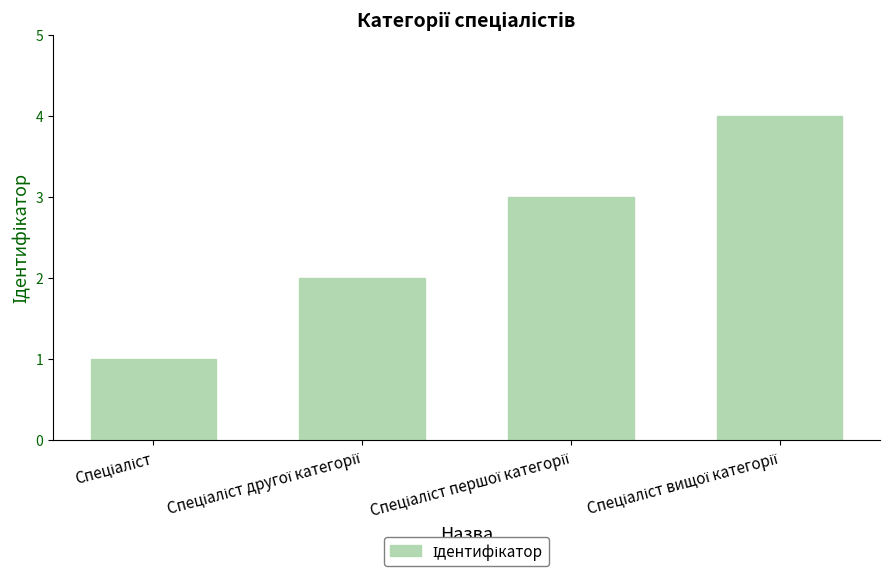

What is the difference between the maximum and minimum values?

3